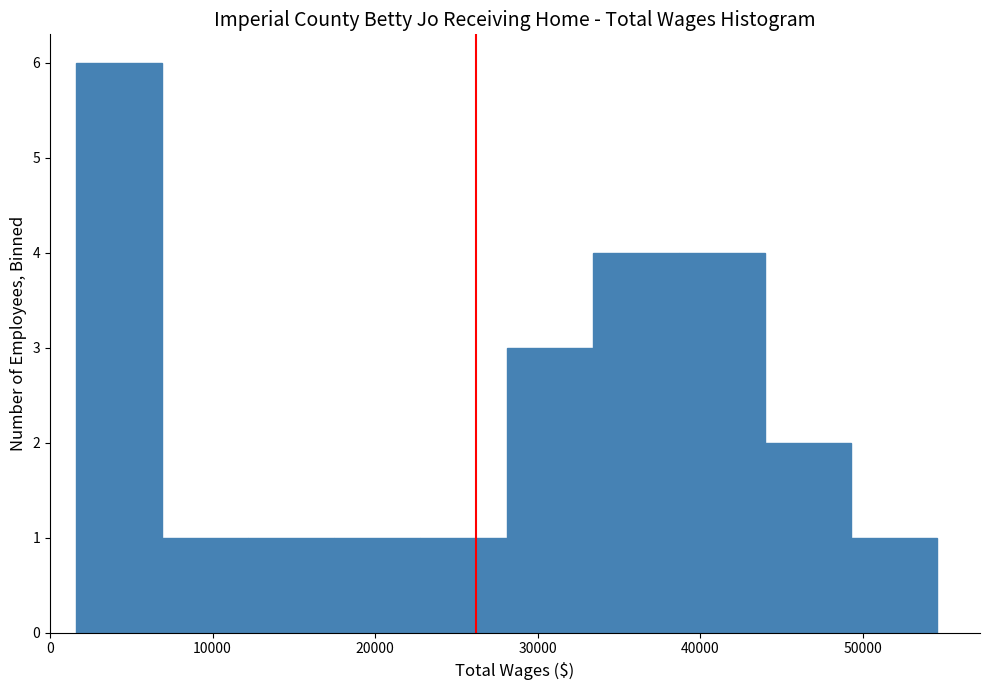

How tall is the bar that spans 12000 to 17000 on the x-axis? Neither the bar edges nor the heights are printed on the chart, so give them approximately, as read against the axes.

1